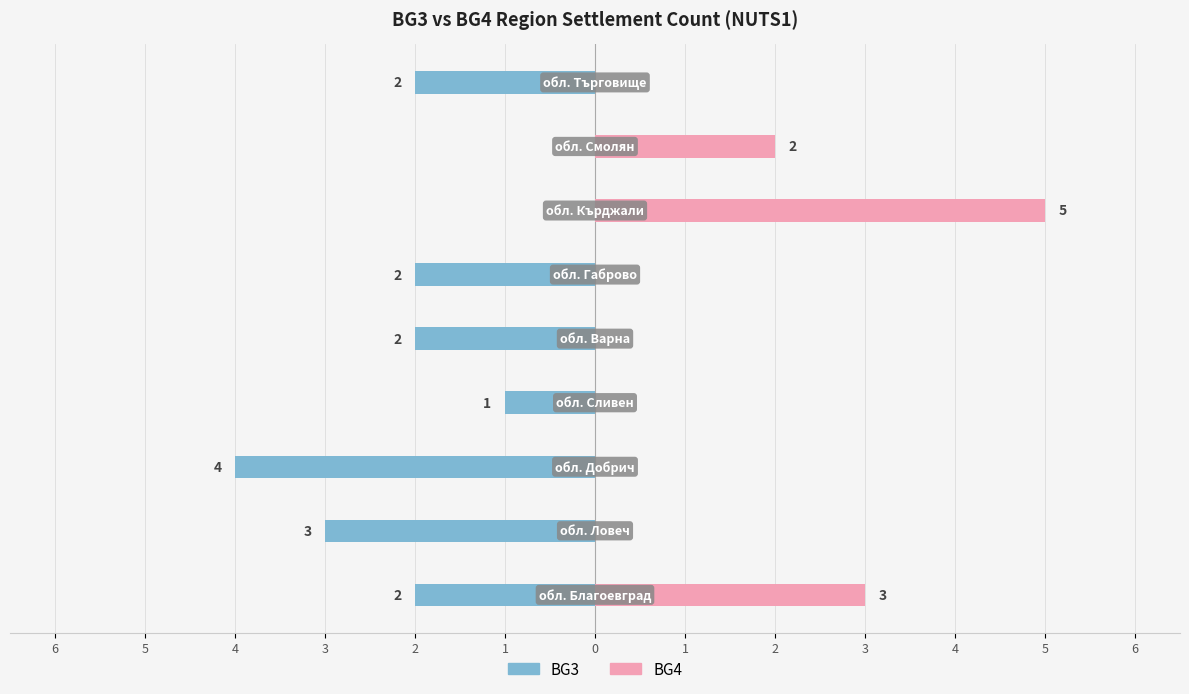

The BG3 series shows 1 at 1. True or false?

False